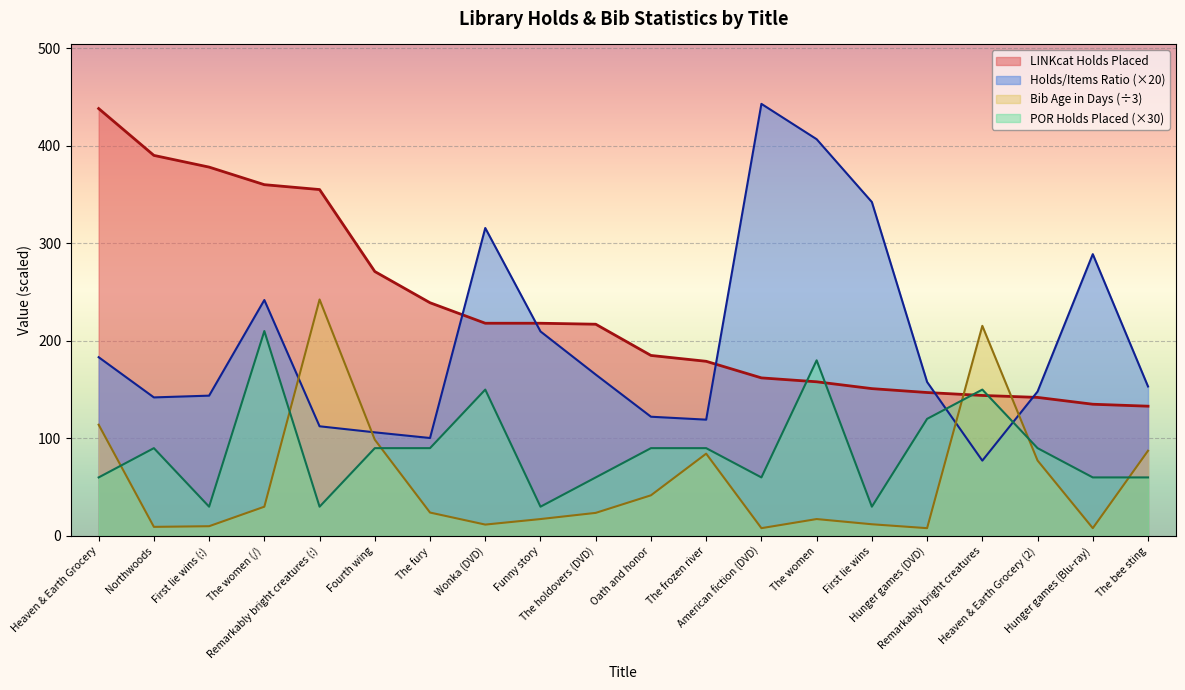

Which series has the widest spread of values?

Holds/Items Ratio (×20)